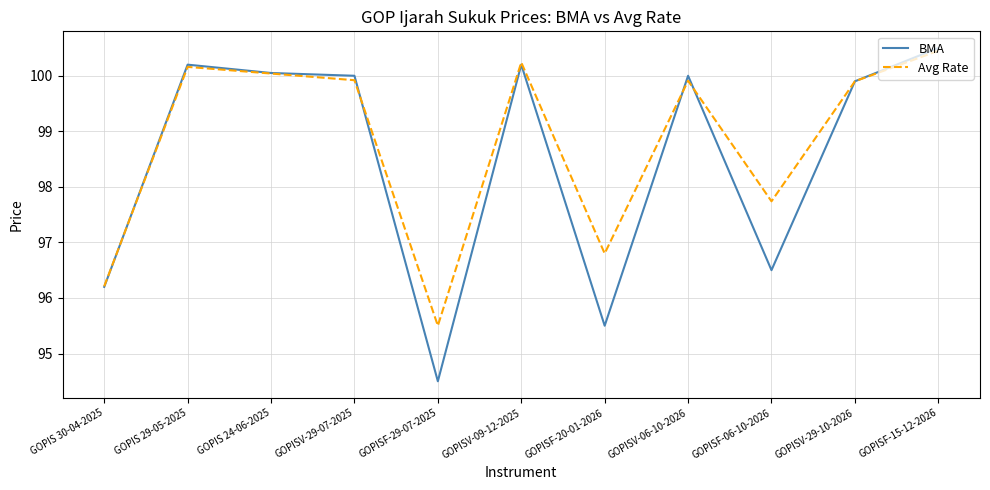

At which label does BMA first exceed 100?

GOPIS 29-05-2025